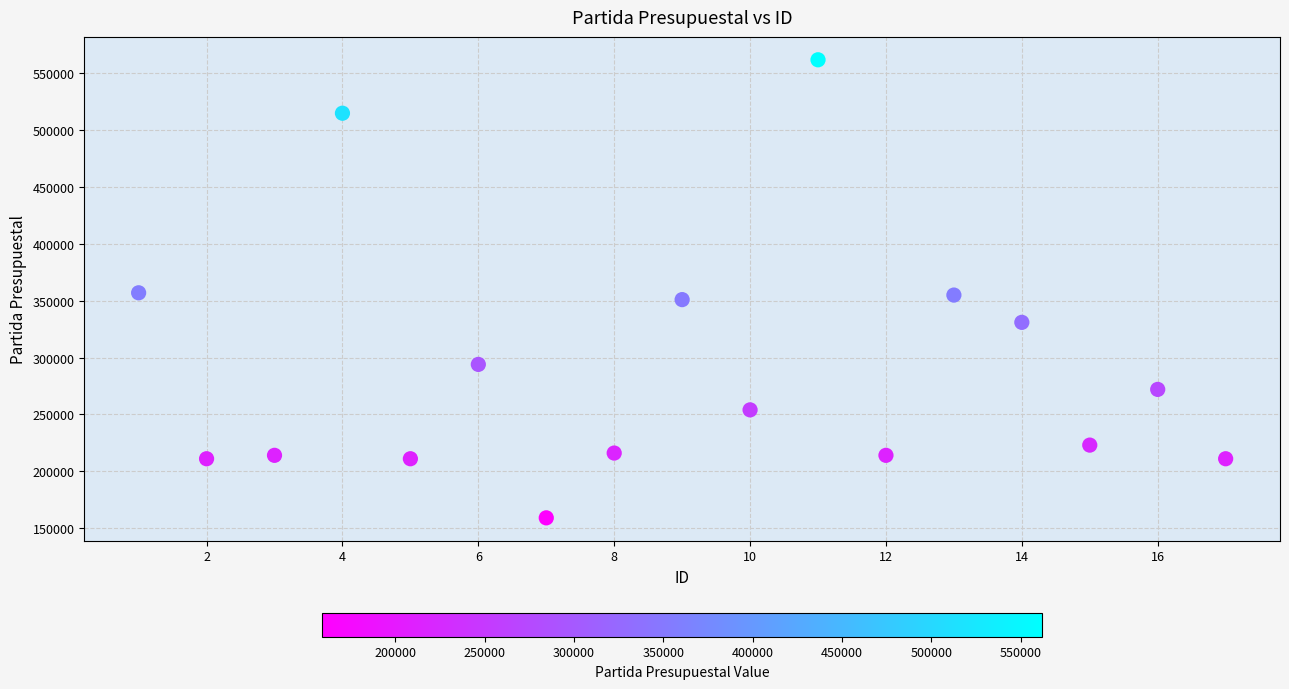

What is the range of Y values (max minus min)?

402999